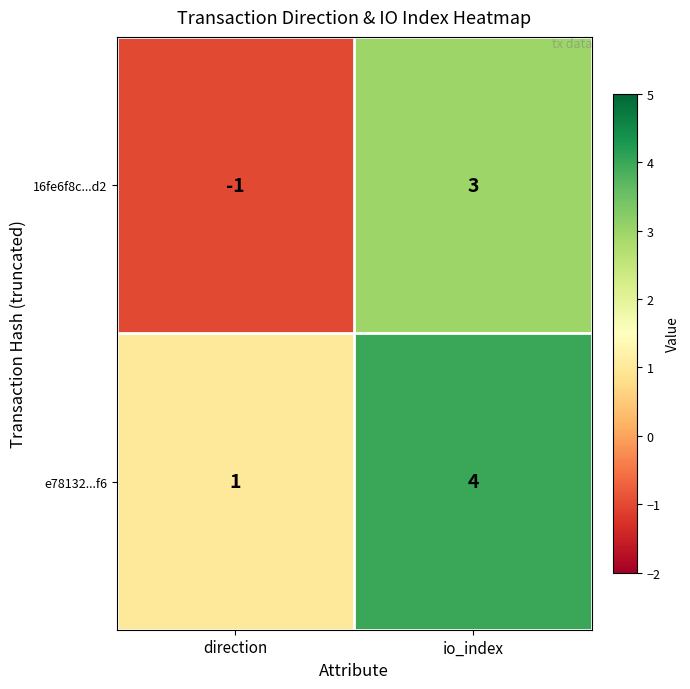

What value does the e78132...f6 series have at io_index?

4